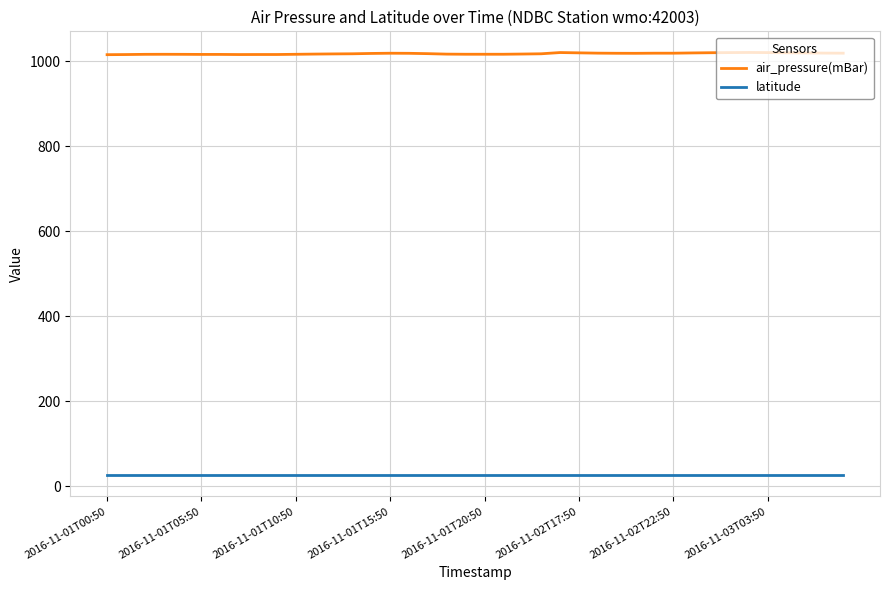

True or false: latitude and air_pressure(mBar) intersect in this chart.

False